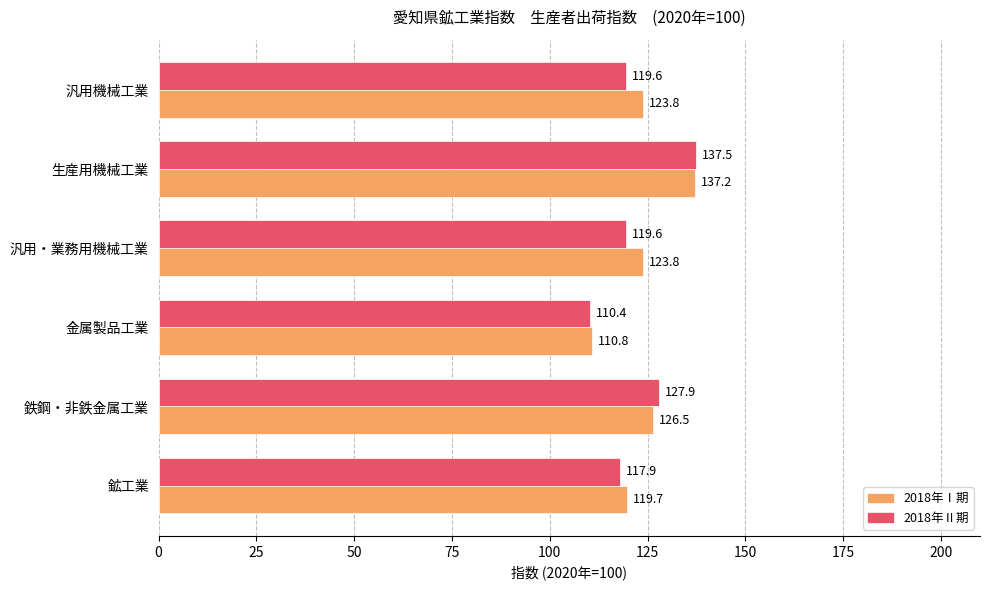

Is the value of 2018年Ⅰ期 at 汎用・業務用機械工業 greater than the value of 2018年Ⅱ期 at 汎用機械工業?

Yes